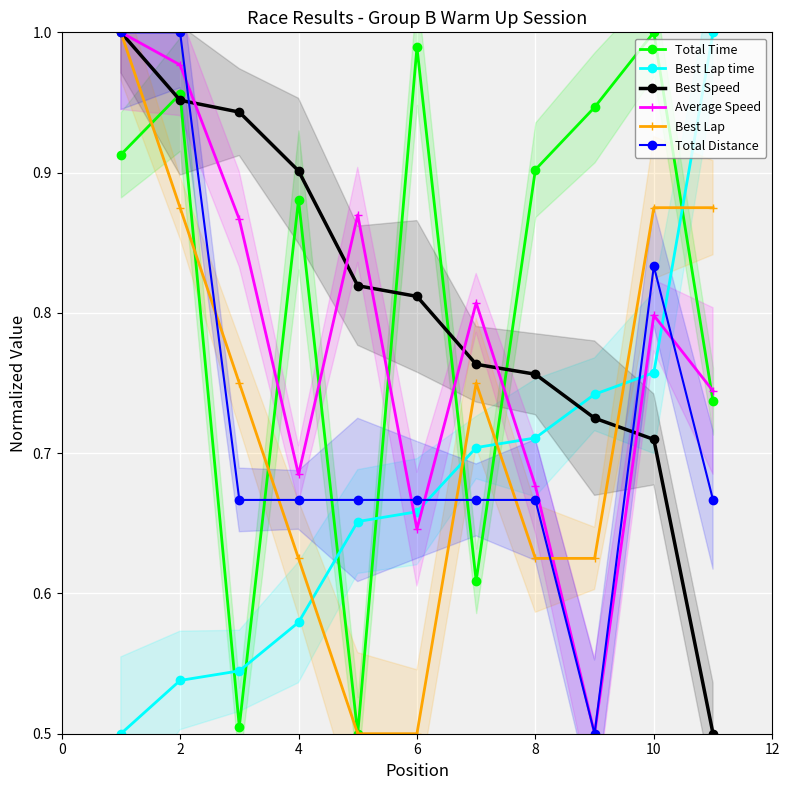

Is this an area chart (filled region under the line)?

No